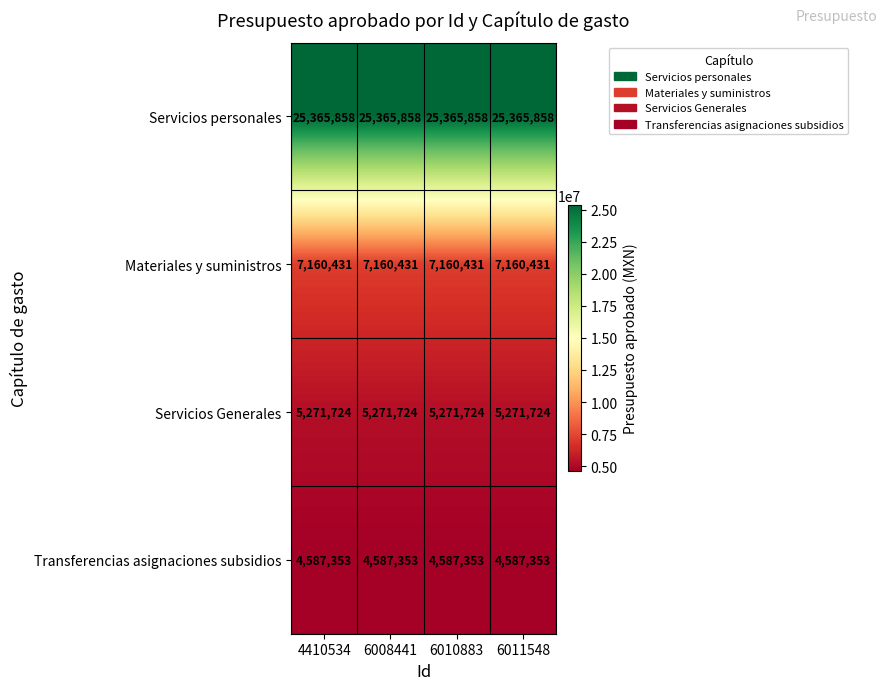

What is the minimum value for Servicios Generales?

5271724